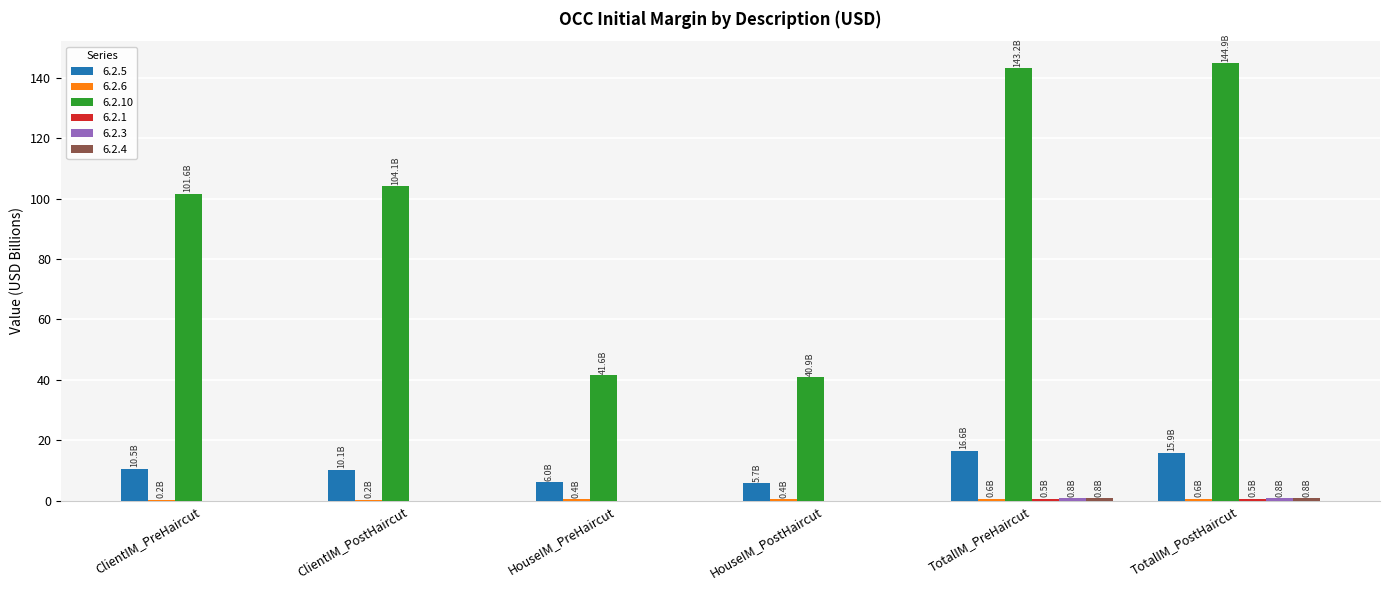

The 6.2.5 series shows 15.9 at TotalIM_PostHaircut. True or false?

True